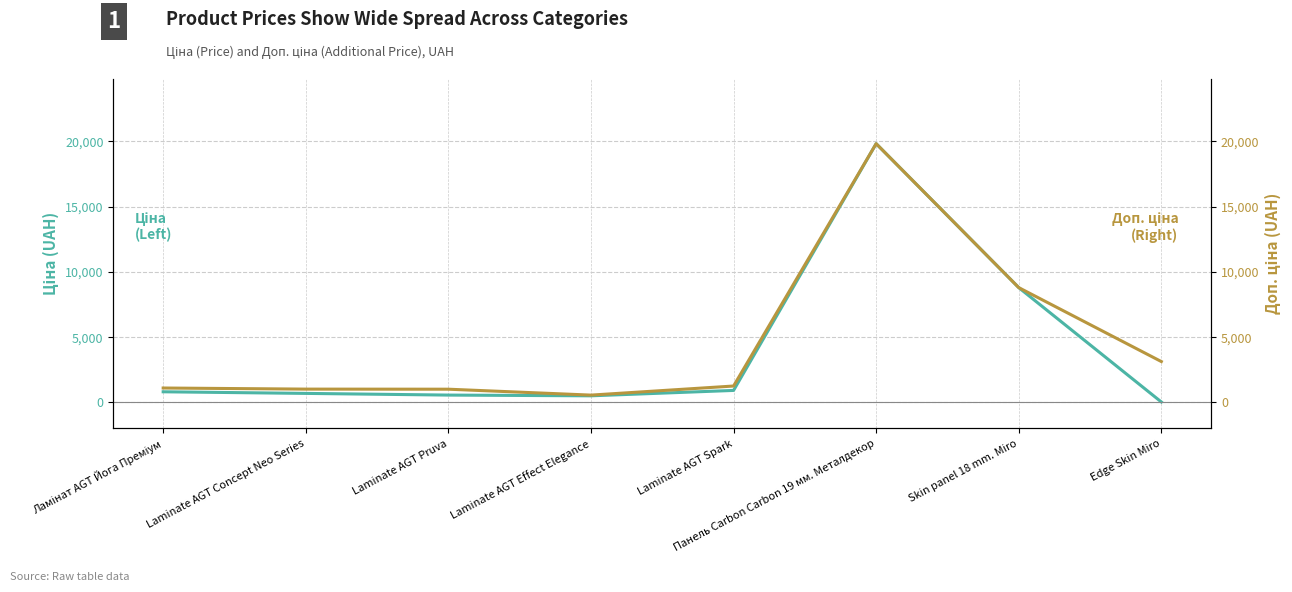

The Доп. ціна series shows 4224.7 at Edge Skin Miro. True or false?

False